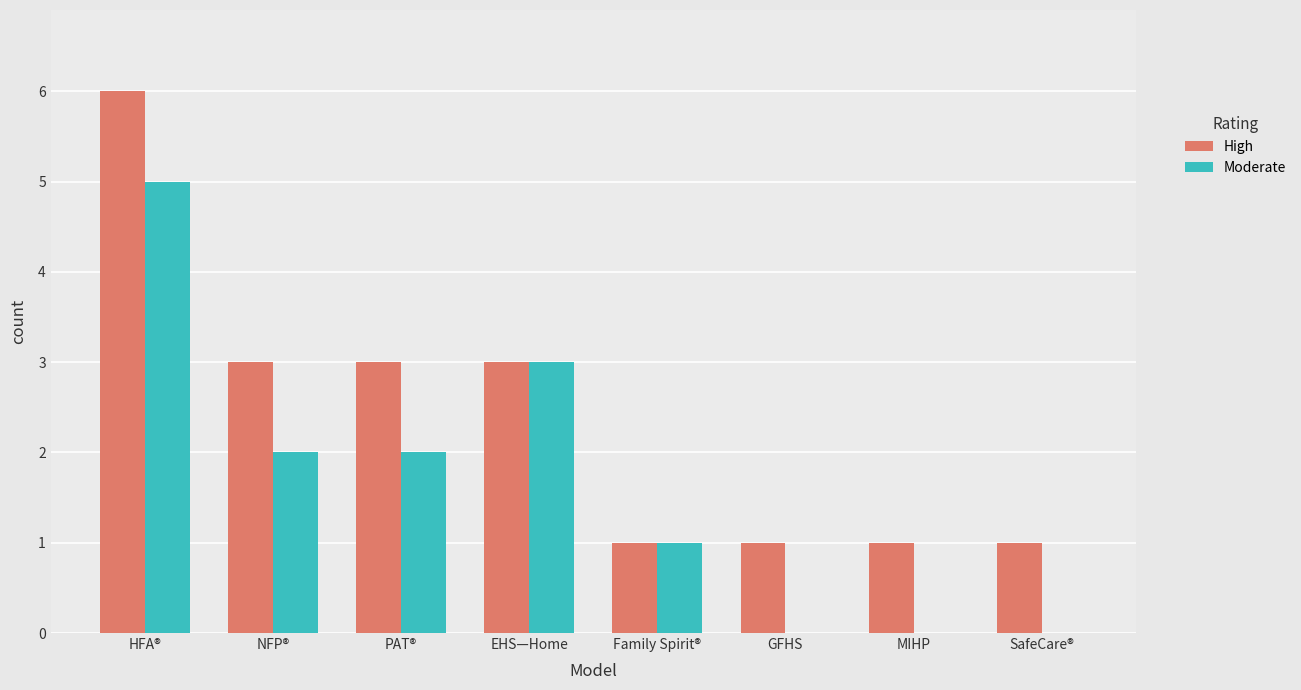

How many High values are between 1 and 3?

7